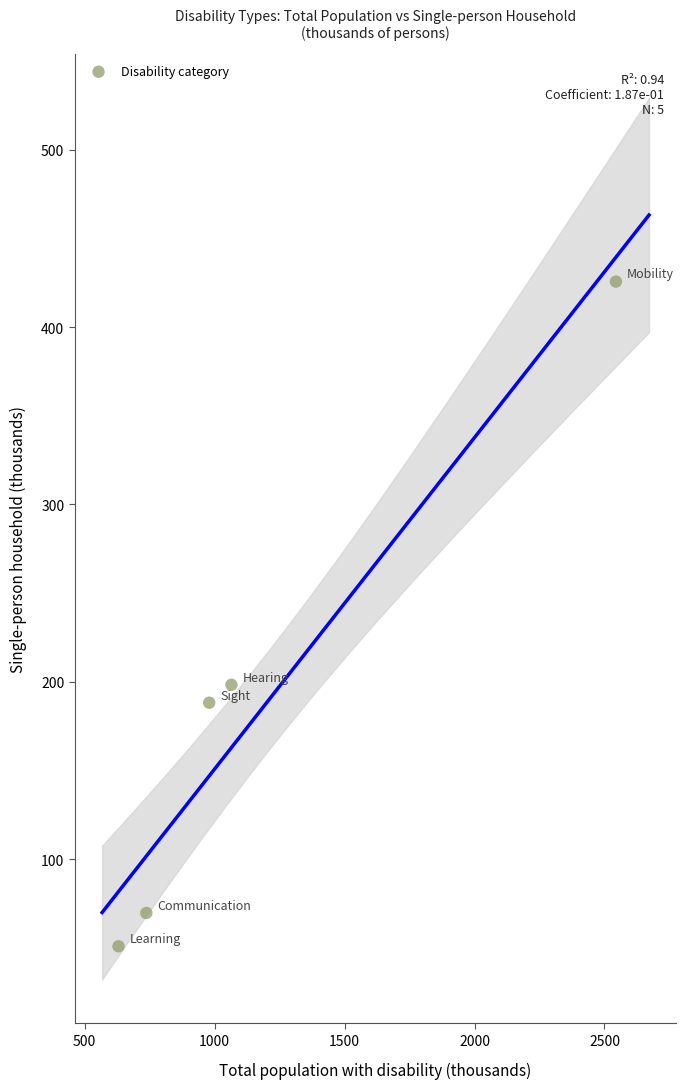

What Y value in the scatter plot is closest to 238?

198.3